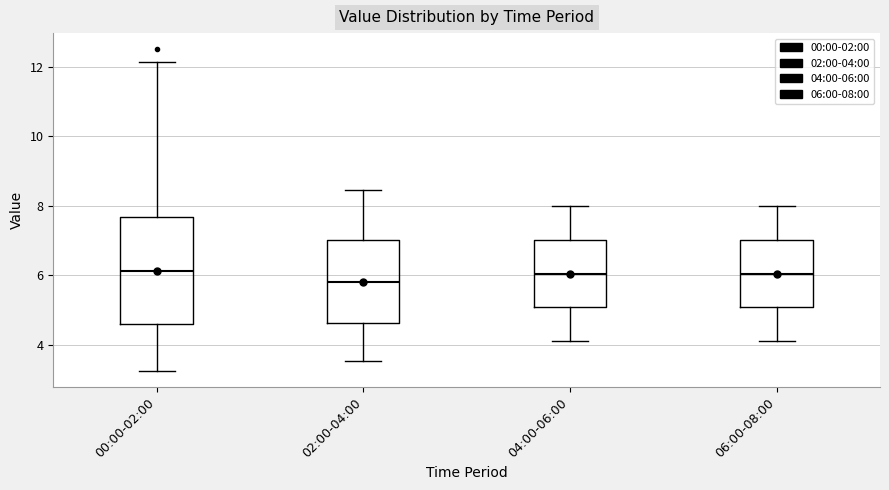

Which box is the tallest, from its lower edge to its upper edge?

00:00-02:00